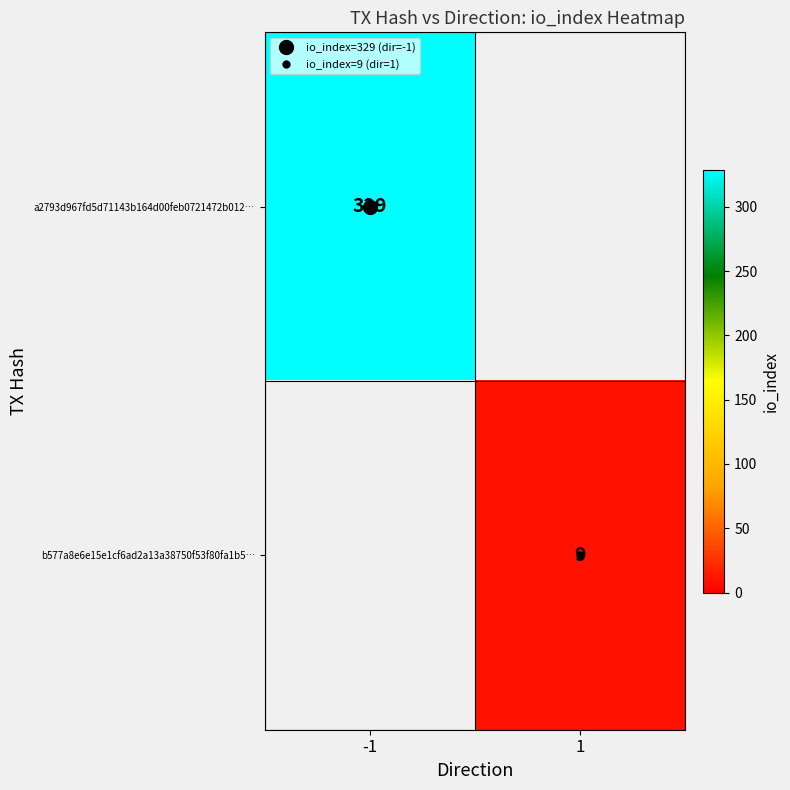

At which category is the sum across all series the highest?

-1